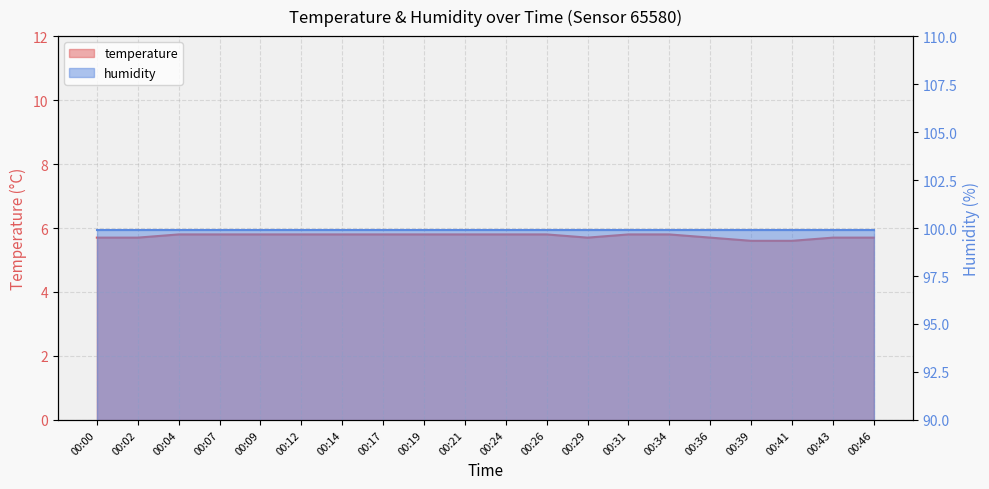

Where is the data nearest to the value 5?

00:39